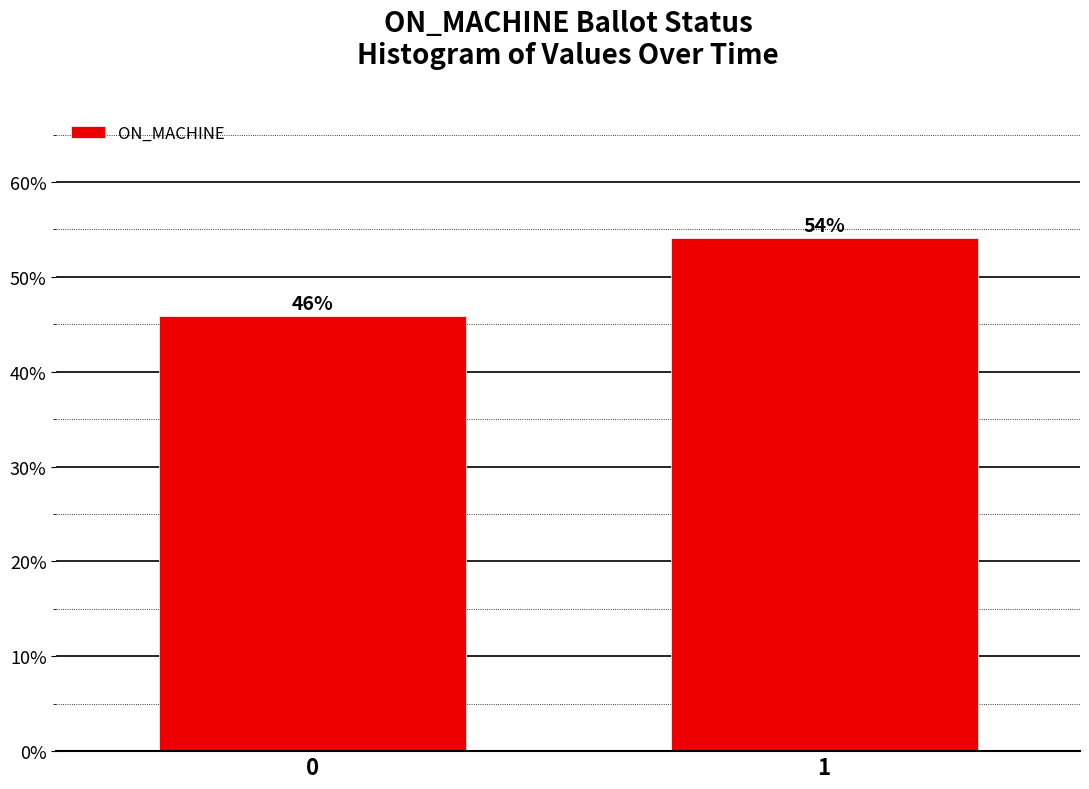

What is the sum of all values?

100.0